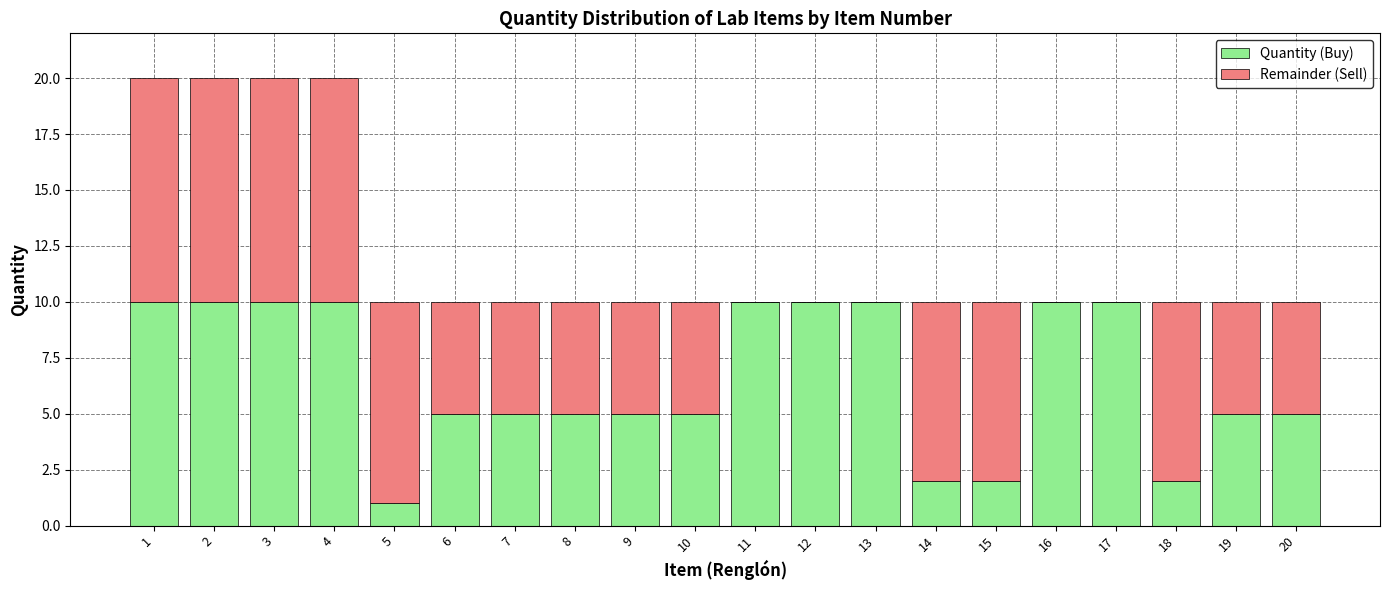

What is the sum of the Quantity (Buy) values at 13 and 12?

20